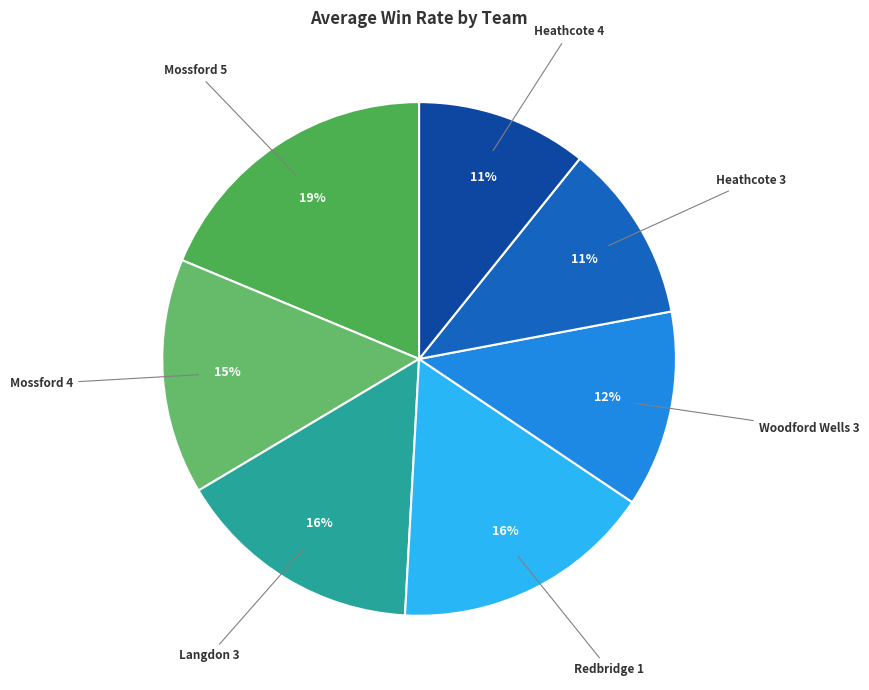

How many segments does this pie chart have?

7